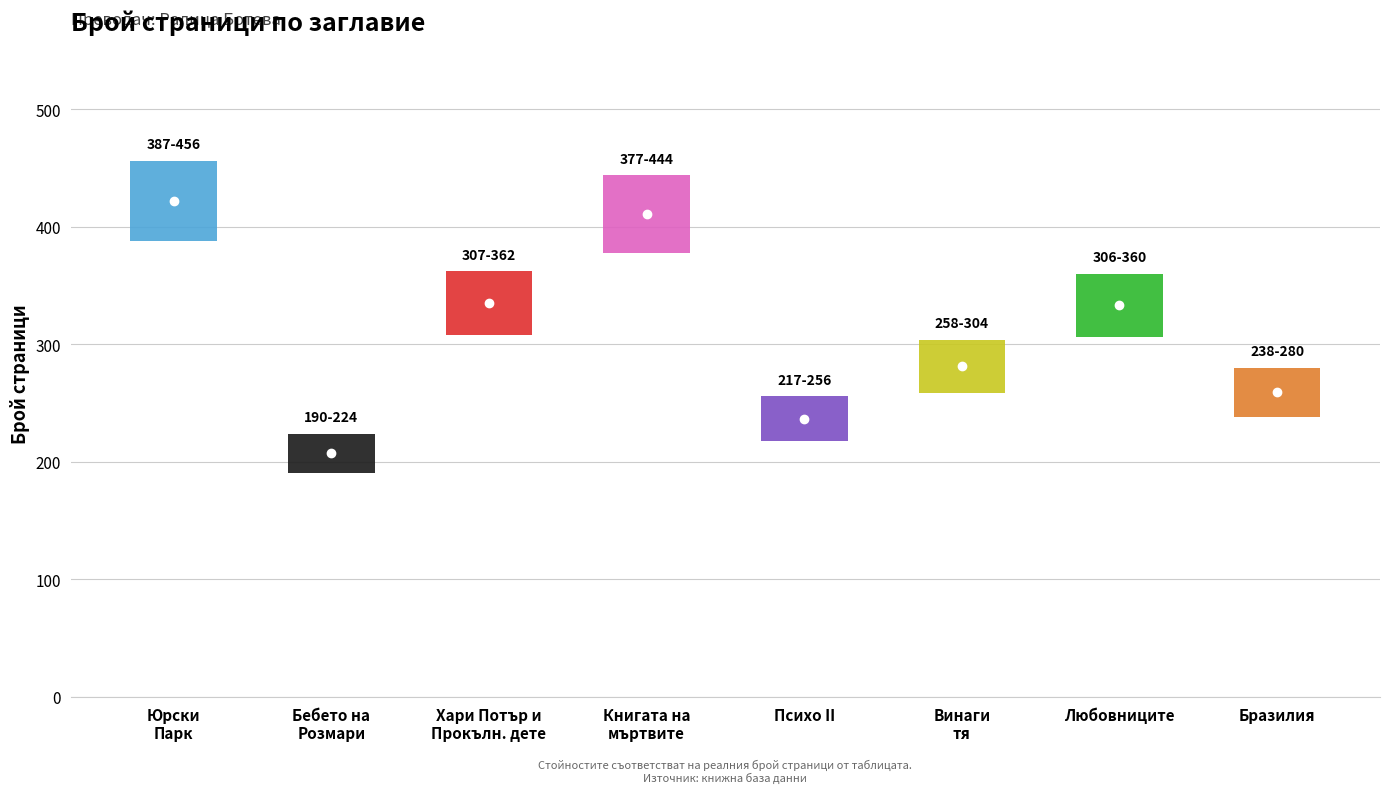

What is the average value?

336